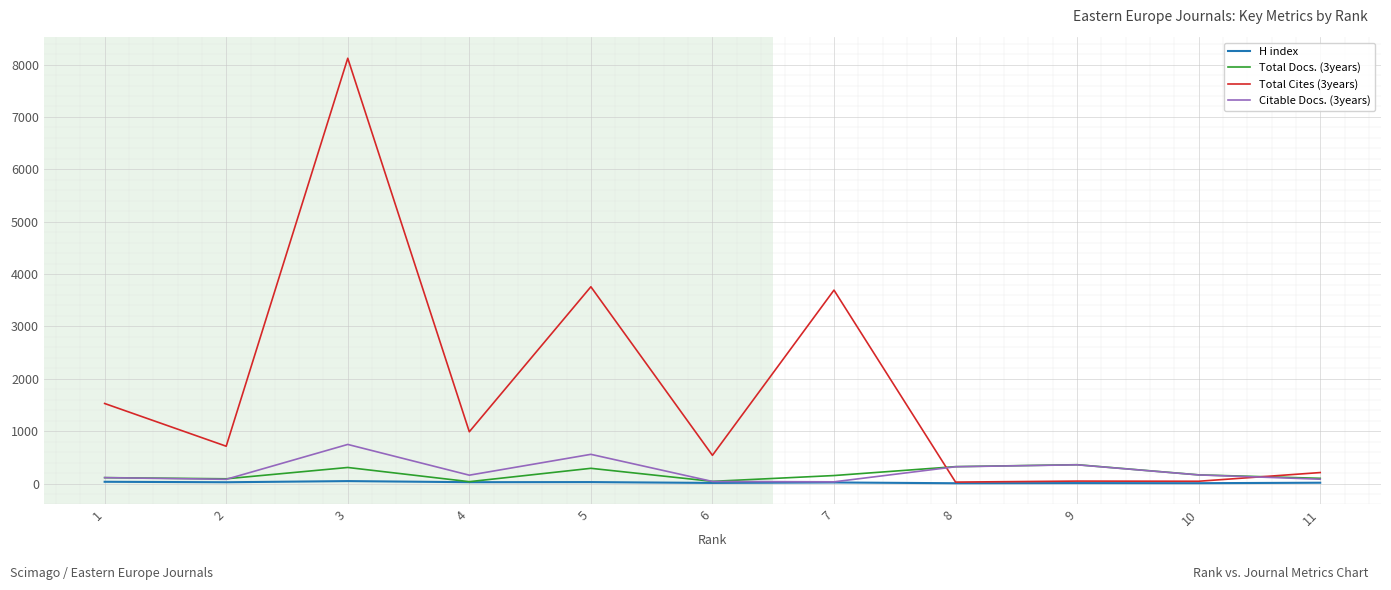

Which series has the widest spread of values?

Total Cites (3years)